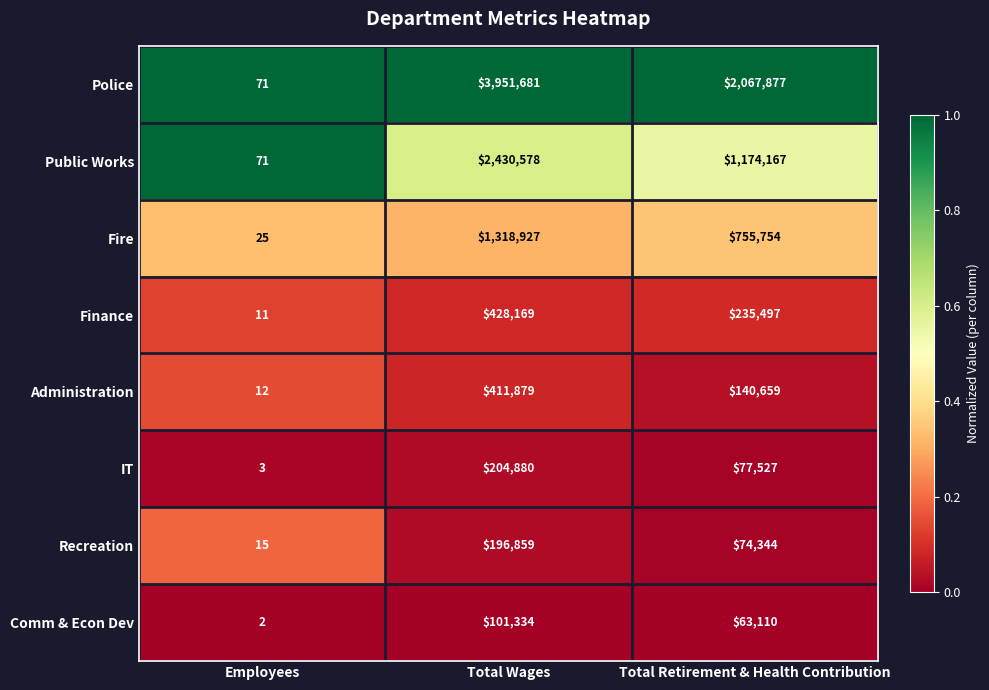

Which series has the largest total across all categories?

Police